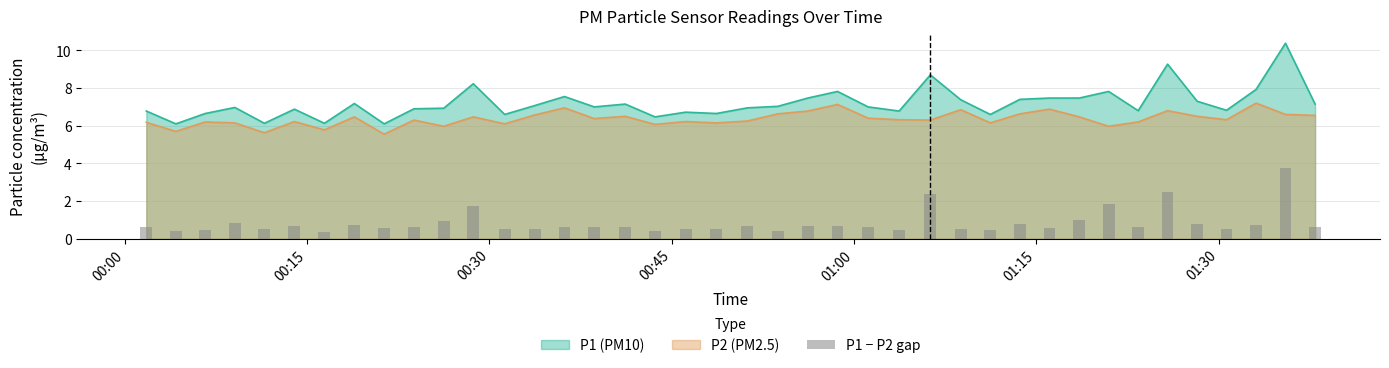

True or false: P2 (PM2.5) and P1 (PM10) intersect in this chart.

False